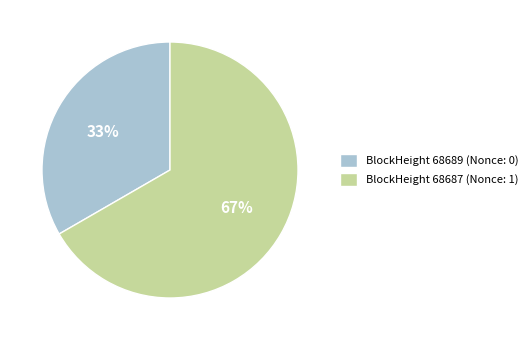

To the nearest percent, what is the combined percentage of BlockHeight 68687 (Nonce: 1) and BlockHeight 68689 (Nonce: 0)?

100%